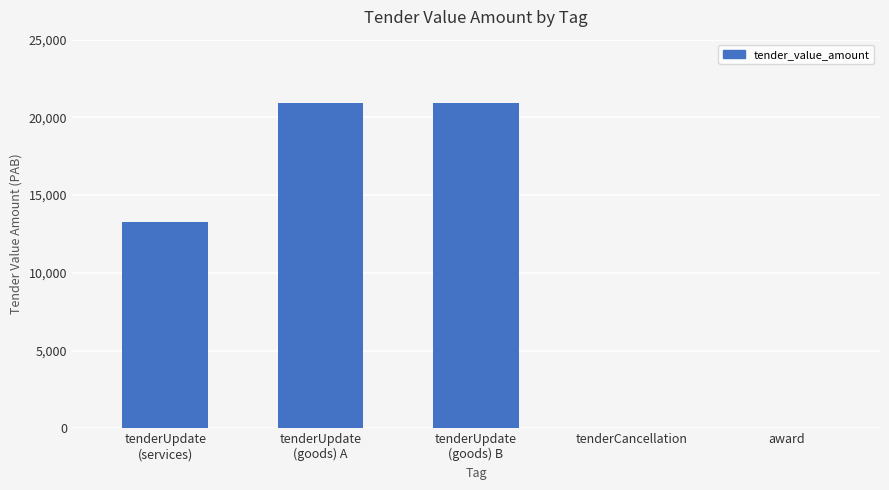

The chart shows a value of 20918.5 at tenderUpdate
(goods) A. True or false?

True